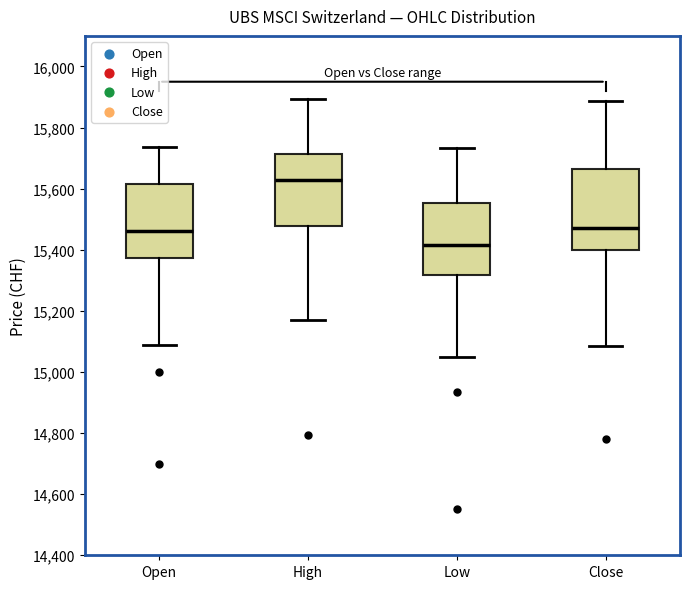

Which box has the highest median line?

High